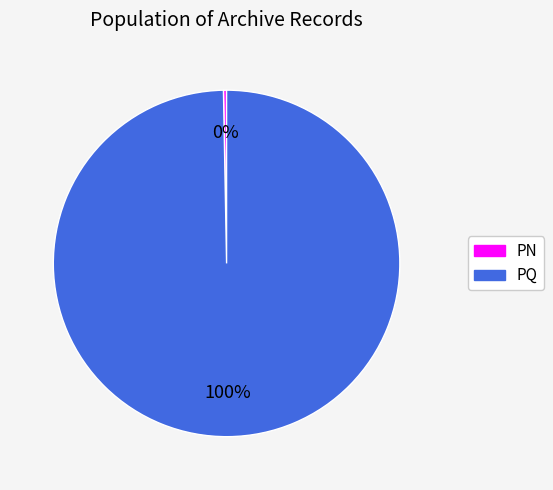

Between PQ and PN, which is larger?

PQ